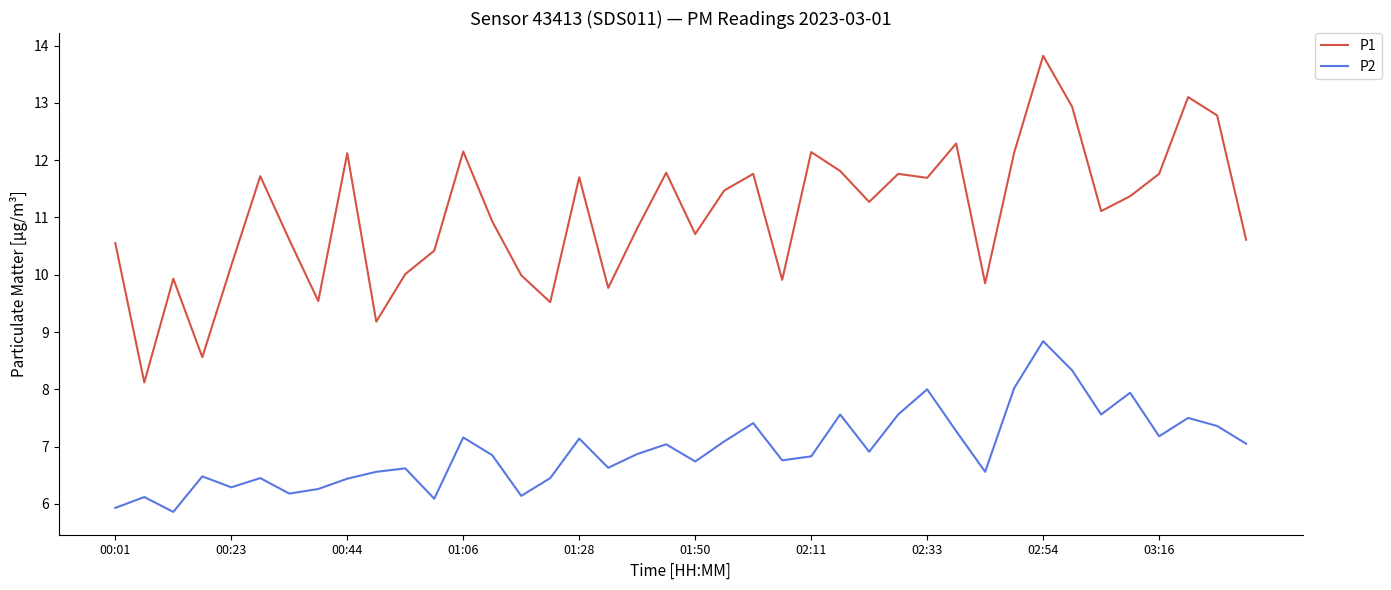

In P2, how many points are lower than both neighbors (excluding endpoints)?

12